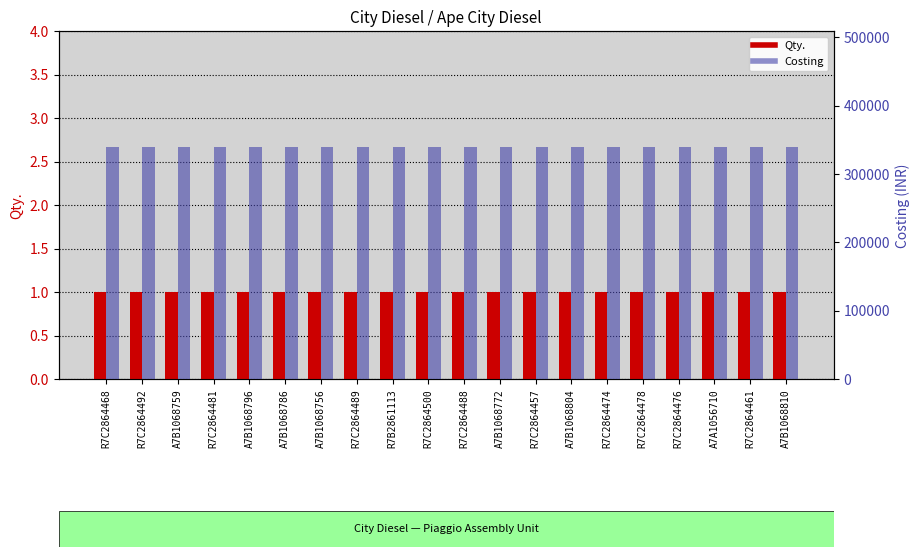

The value of Costing at A7B1068804 is 169172. True or false?

False